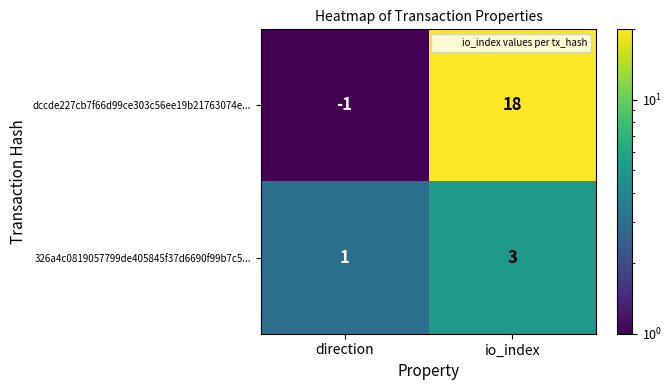

What is the sum of the dccde227cb7f66d99ce303c56ee19b21763074e... values at io_index and direction?

17